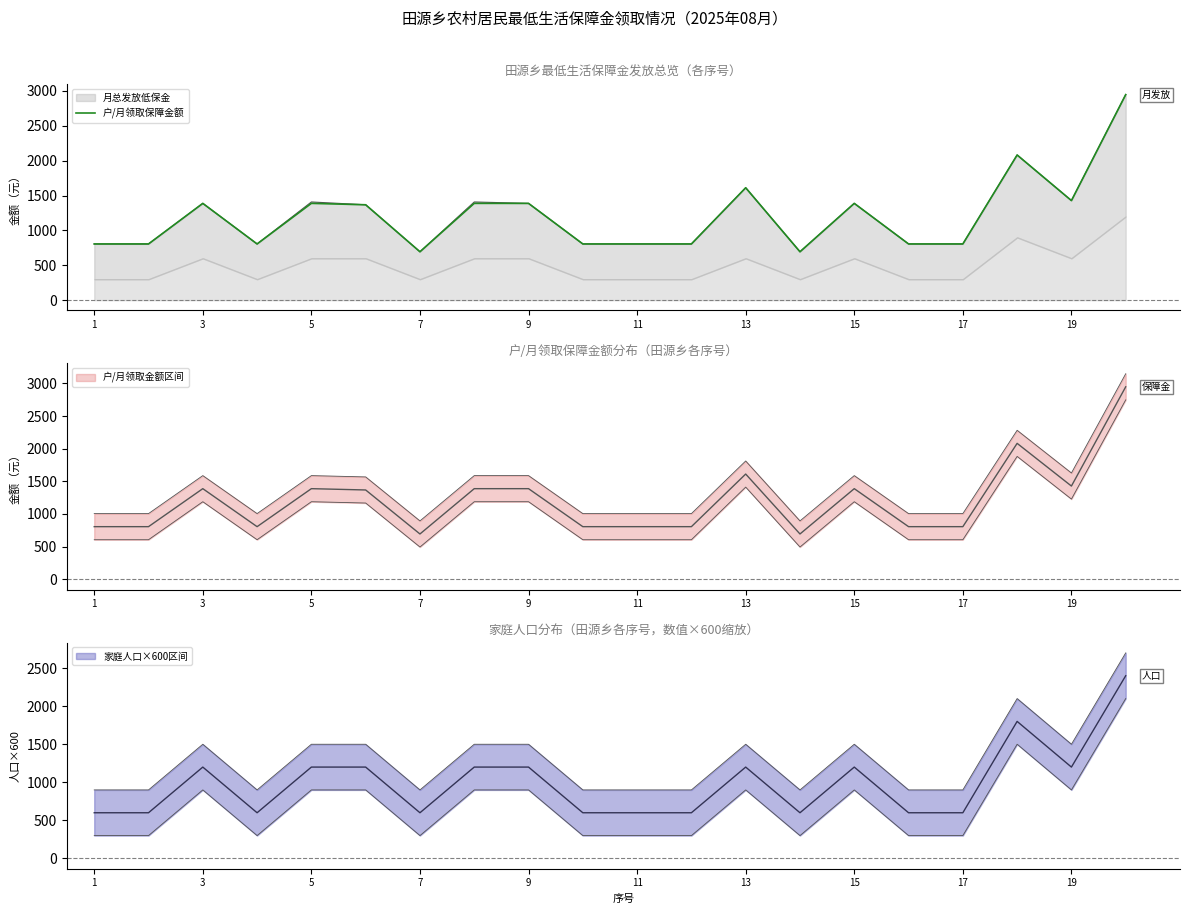

The value of 户/月领取保障金额 at 7 is 694. True or false?

True